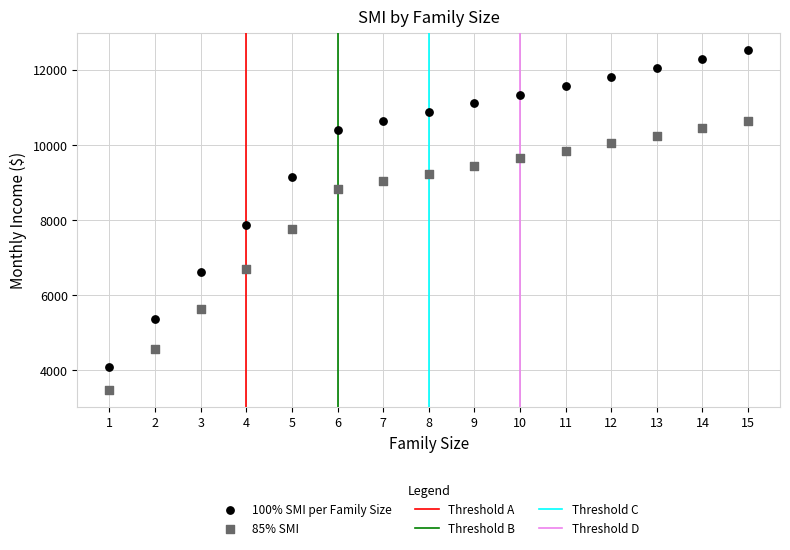

Across all series, what Y value is closest to 7998?

7872.2